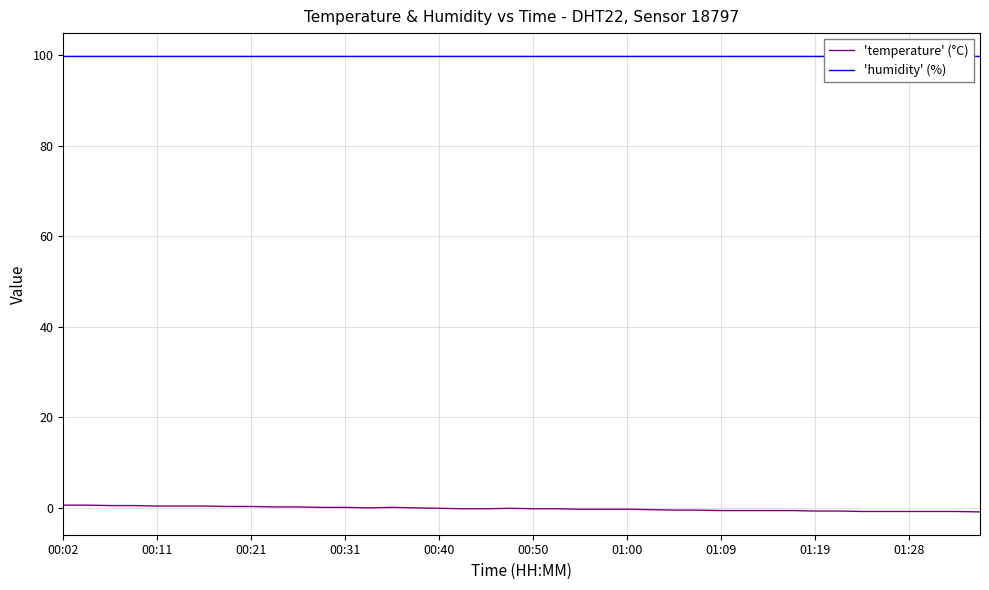

What is the sum of the 'temperature' (°C) values at 19 and 16?

-0.2